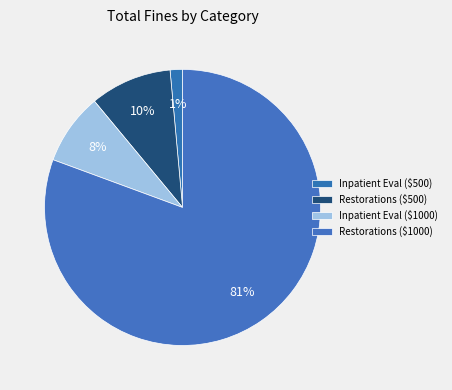

How many slices are in this pie chart?

4